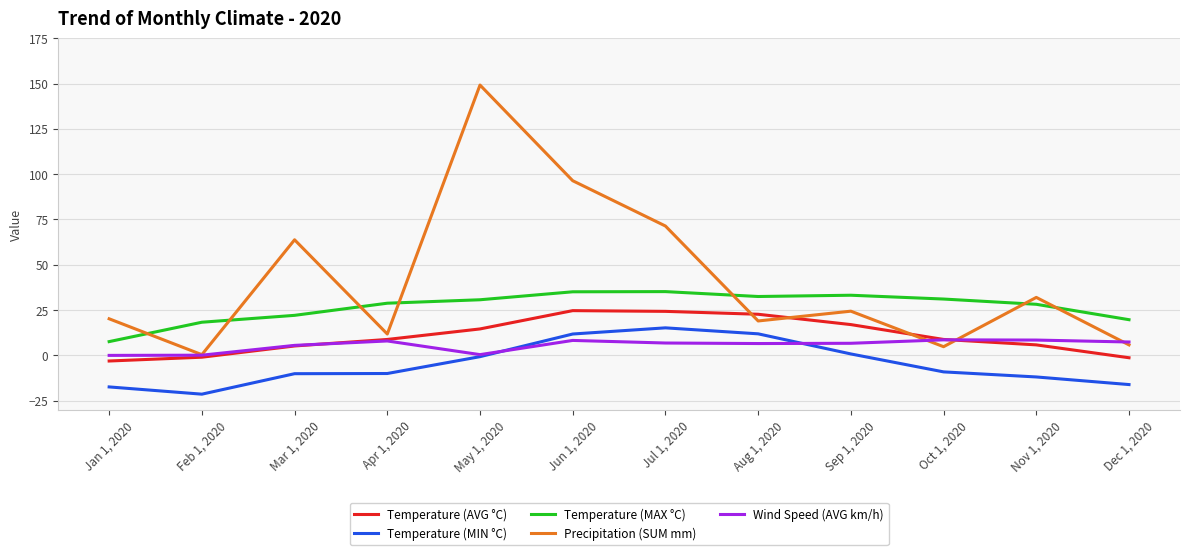

Does the chart display data point markers on the line(s)?

No